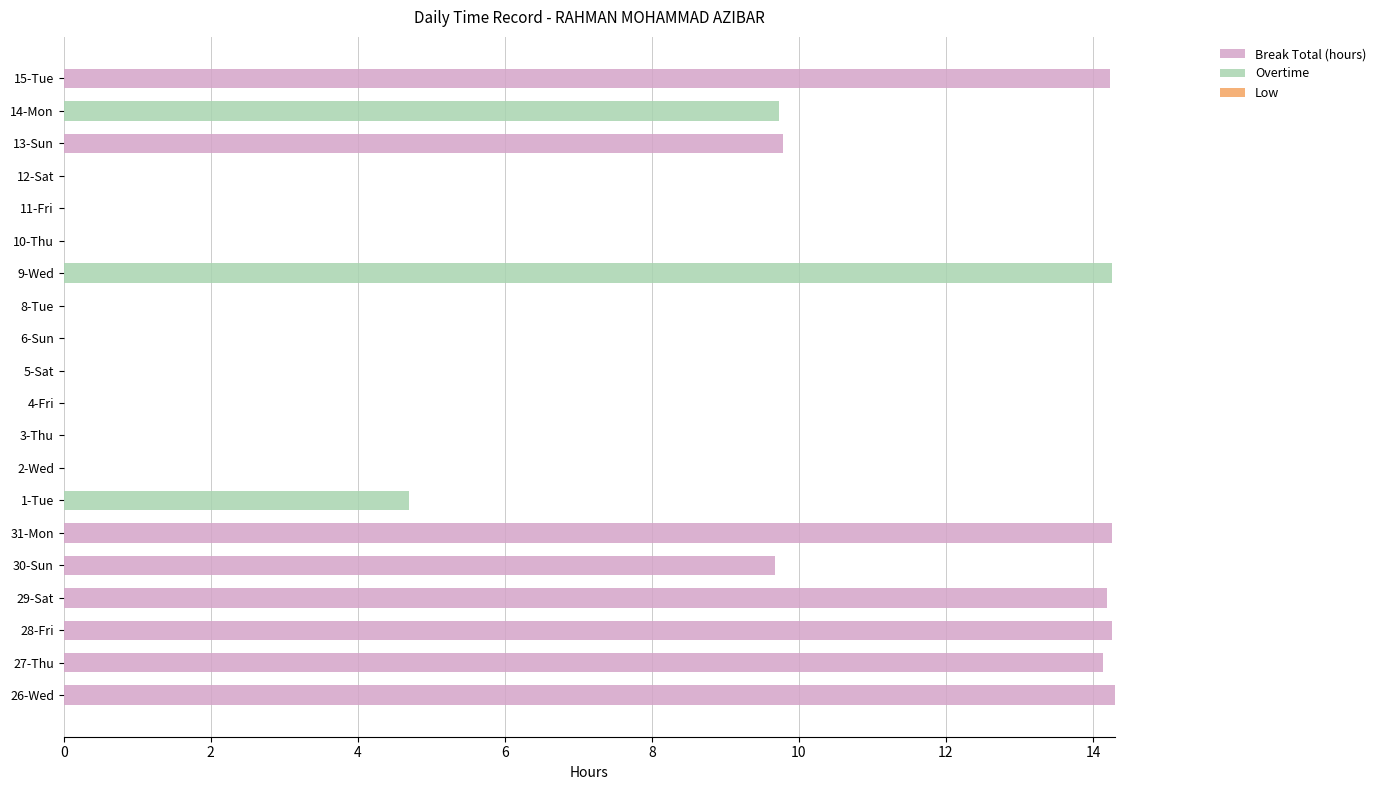

What is the total value across all series at 1-Tue?

4.7